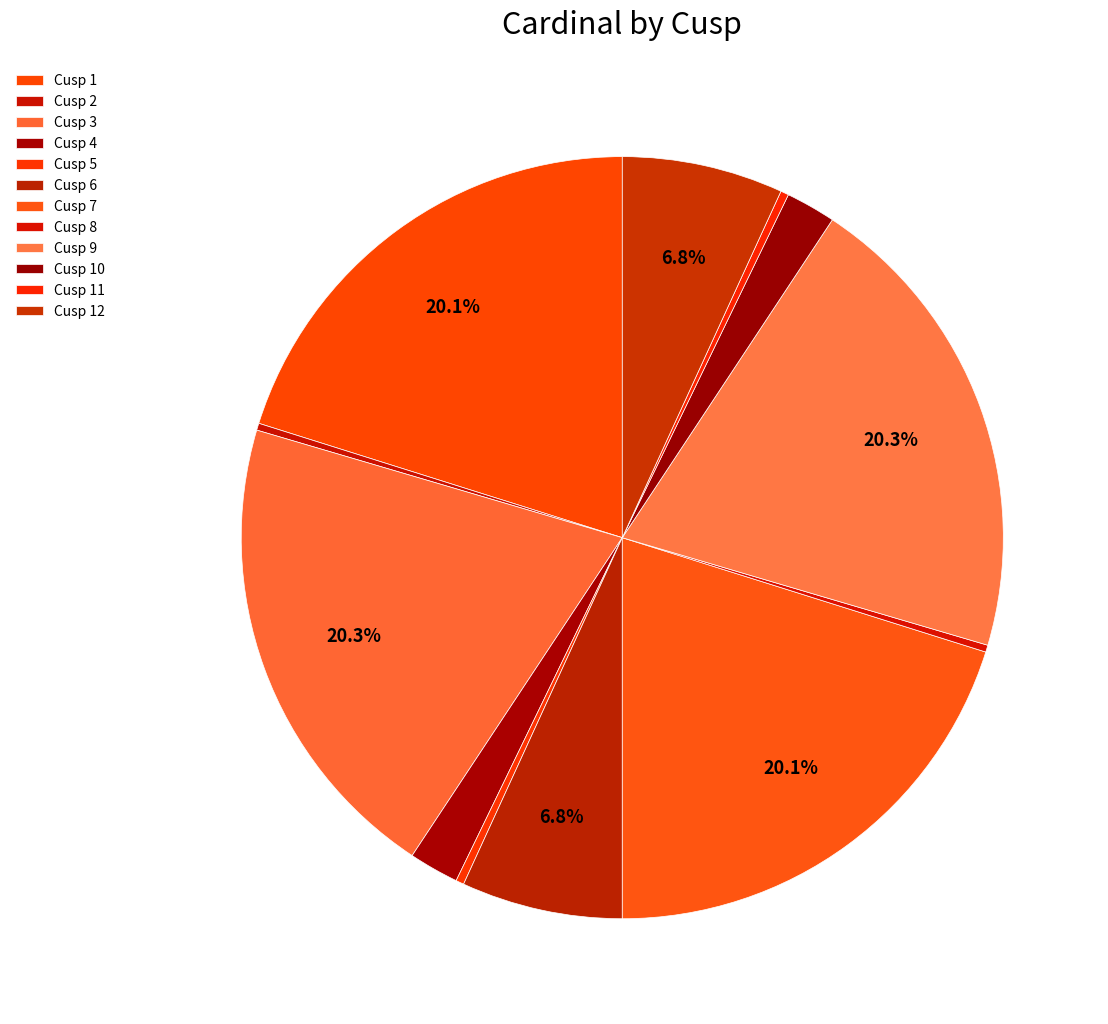

Count the number of slices in the pie.

12